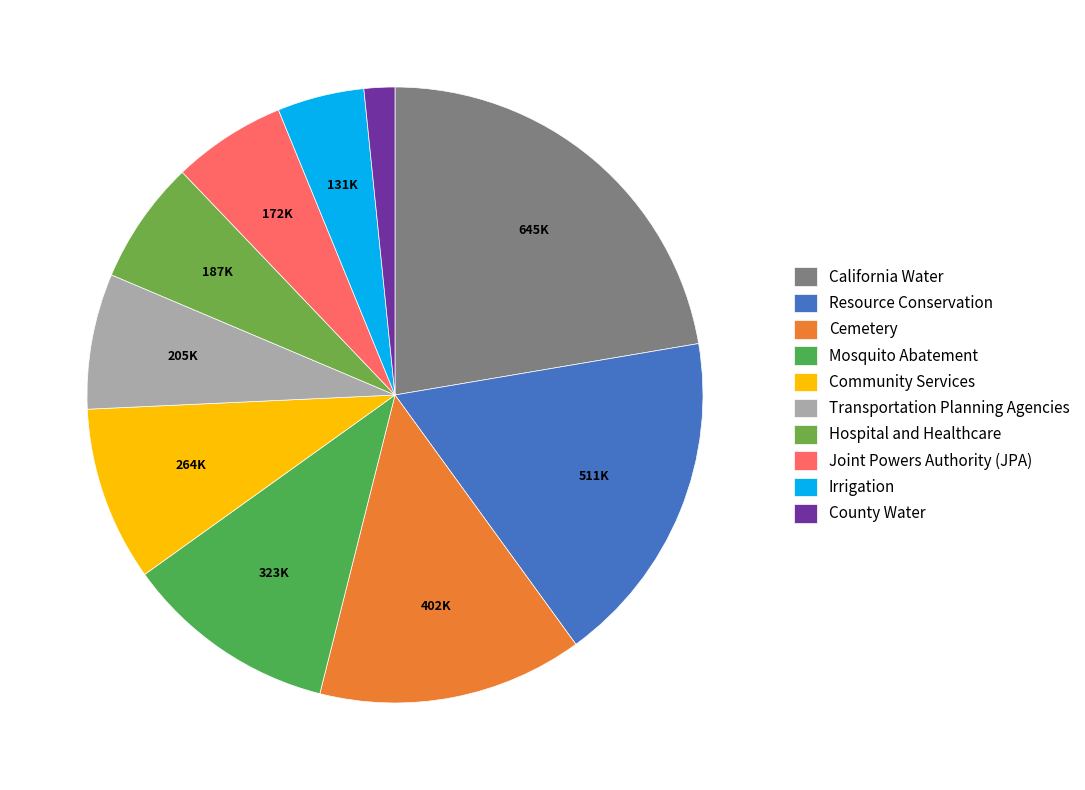

Is it true that California Water is 22% of the pie?

True